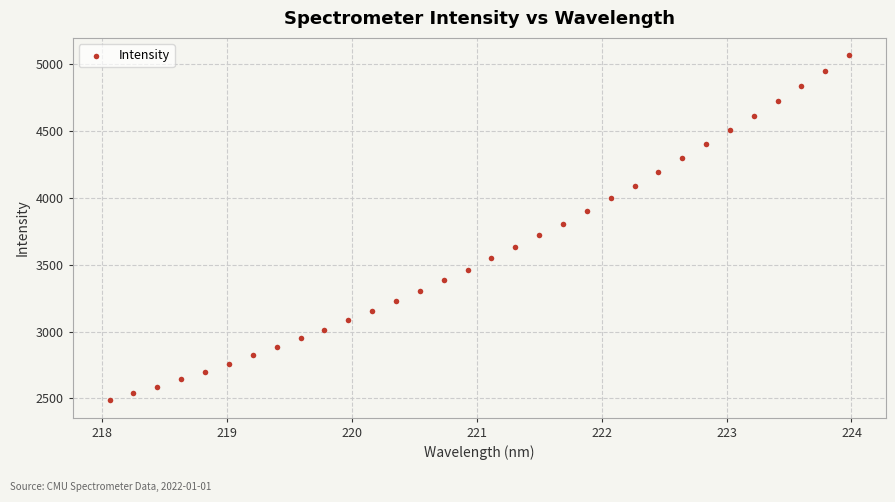

What is the range of Y values (max minus min)?

2582.3